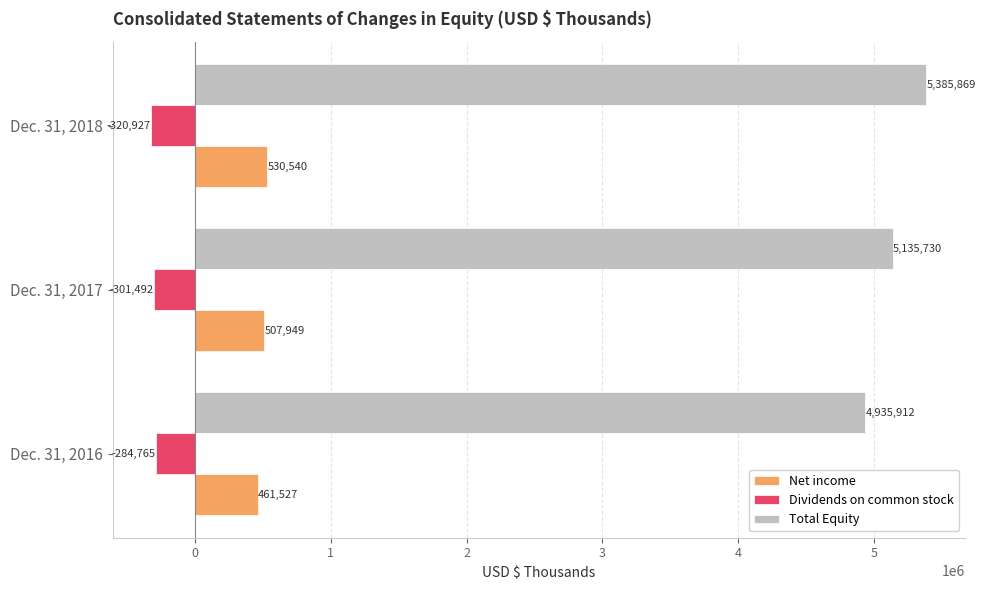

Which series has the largest total across all categories?

Total Equity